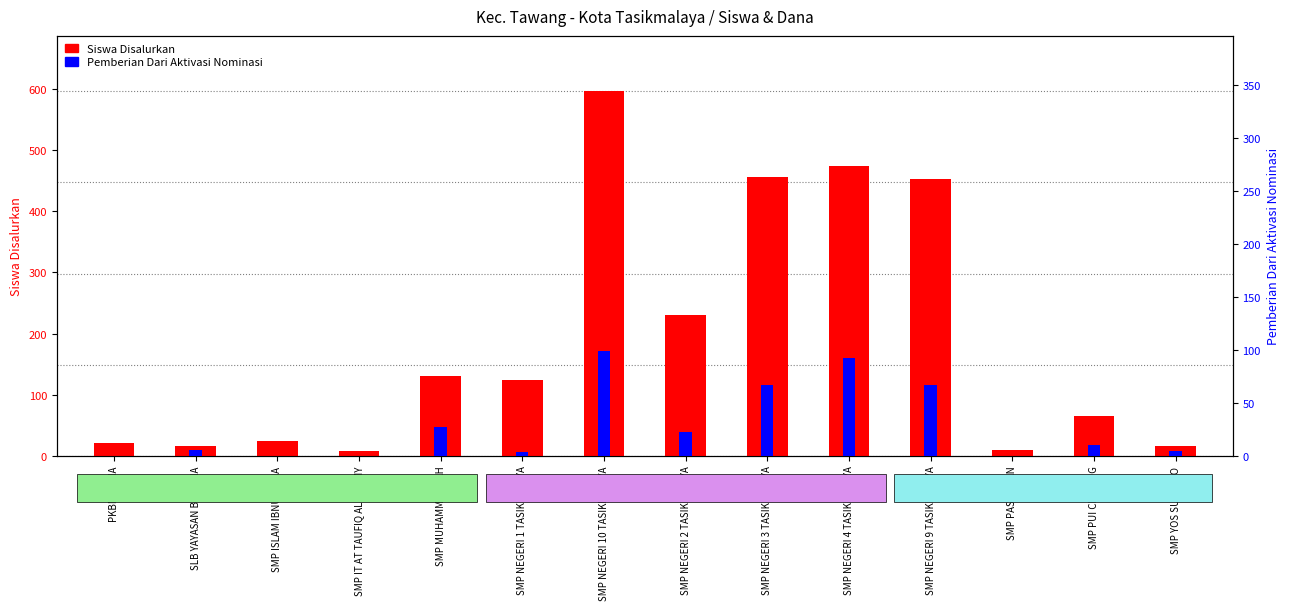

At which label does Siswa Disalurkan reach its peak?

SMP NEGERI 10 TASIKMALAYA